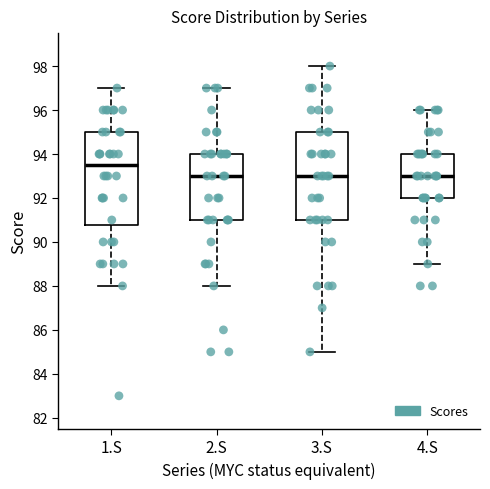

Which box is the tallest, from its lower edge to its upper edge?

1.S